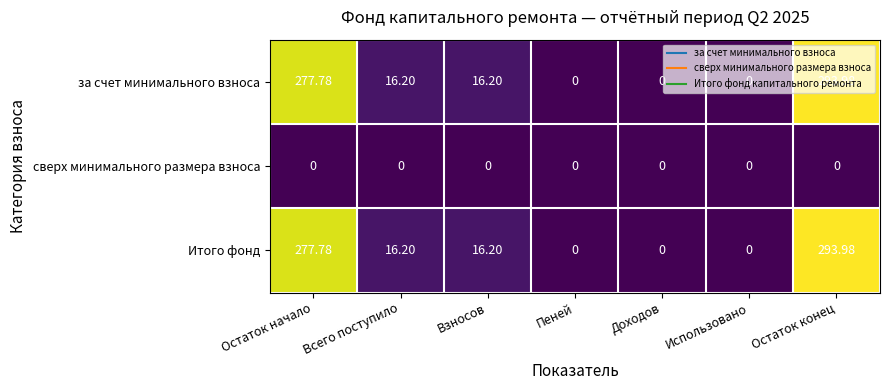

Which category has the highest value in the за счет минимального взноса series?

Остаток конец